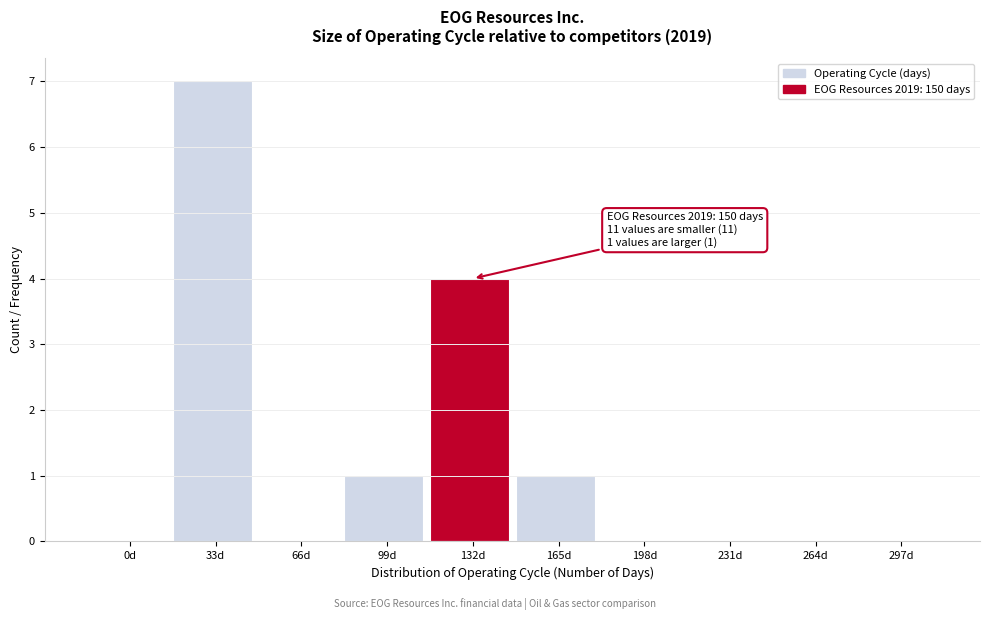

Reading left to right, transcribe all the data shown in this chart.

0d=0	33d=7	66d=0	99d=1	132d=4	165d=1	198d=0	231d=0	264d=0	297d=0